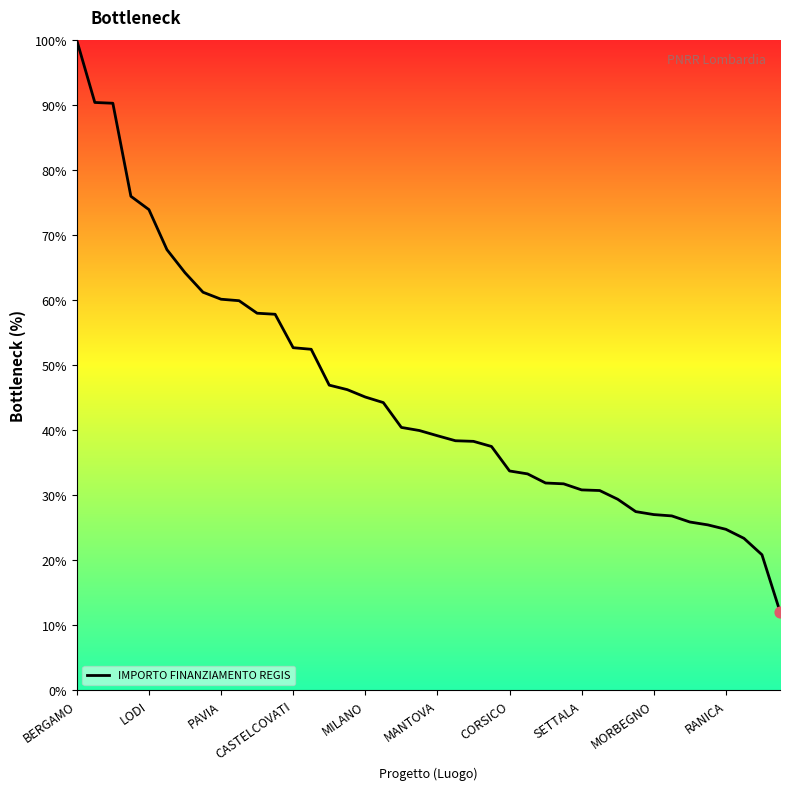

What is the minimum value shown in the chart?

12.1